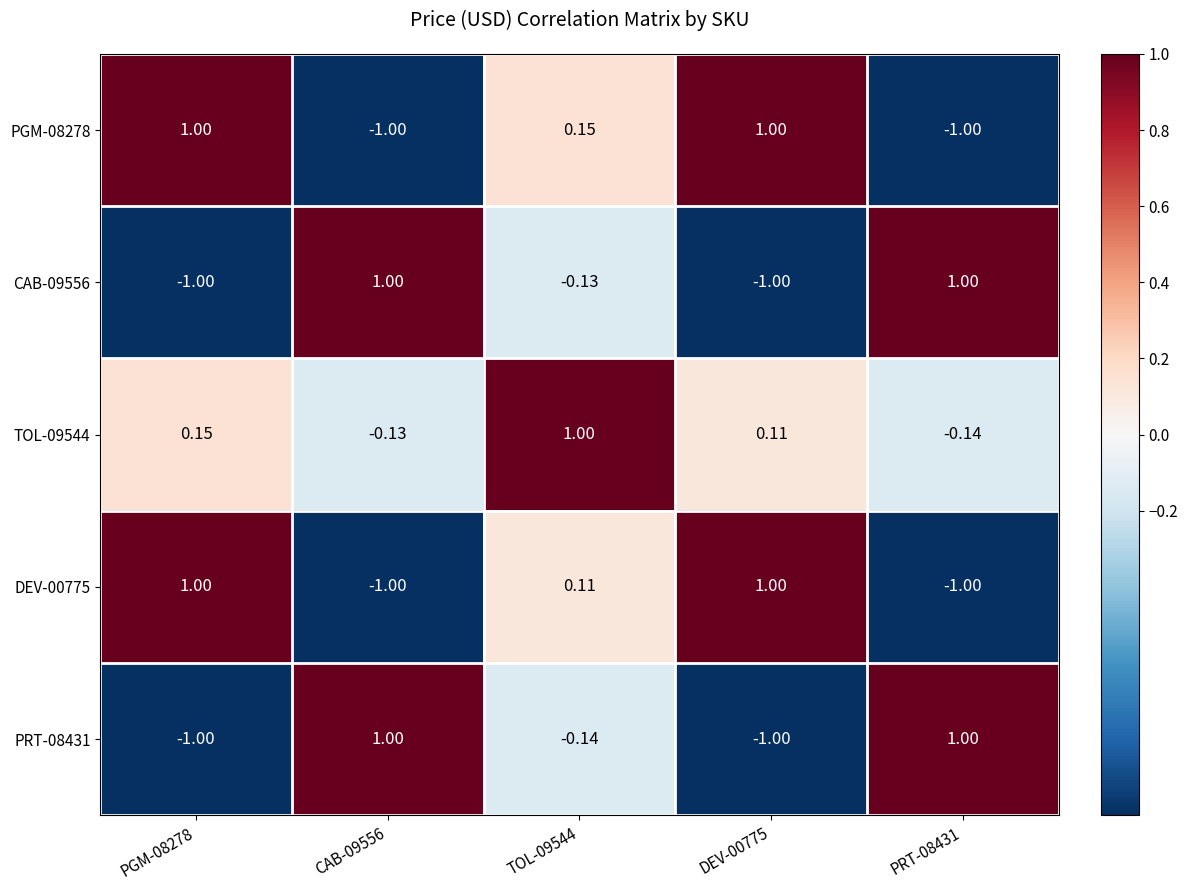

At how many categories does at least one series exceed 0?

5